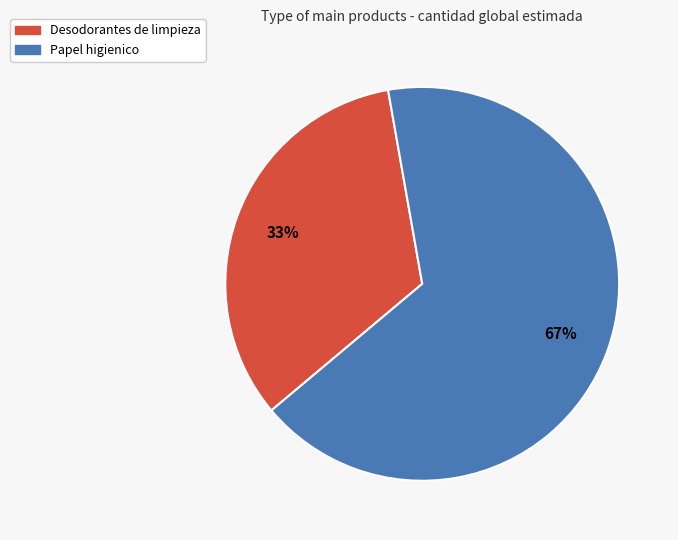

Is there any slice that represents more than half of the pie?

Yes